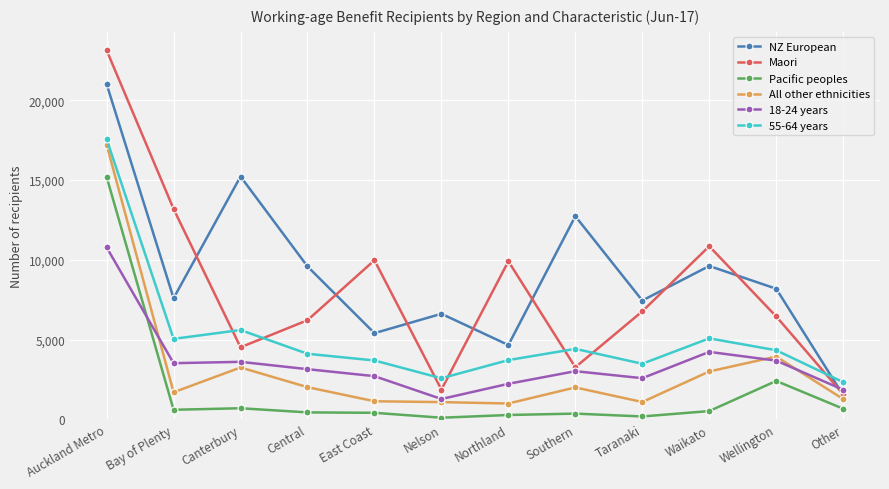

What is the label of the 6th point from the right?

Northland